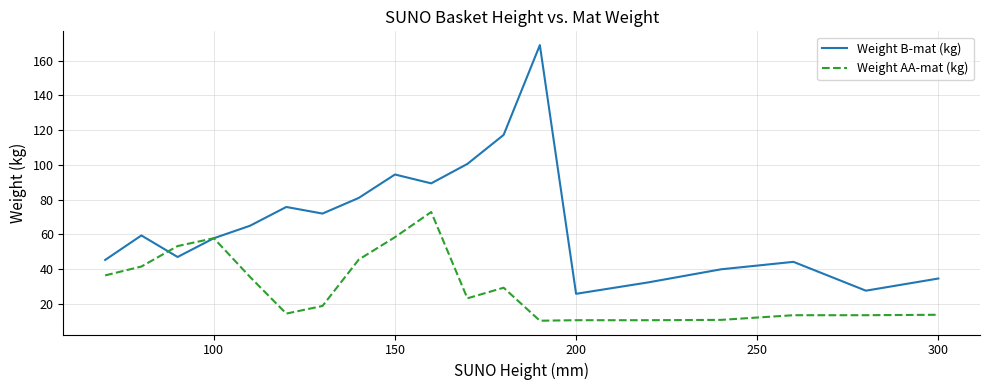

List the series in order of their overall mean, lowest first.

Weight AA-mat (kg), Weight B-mat (kg)